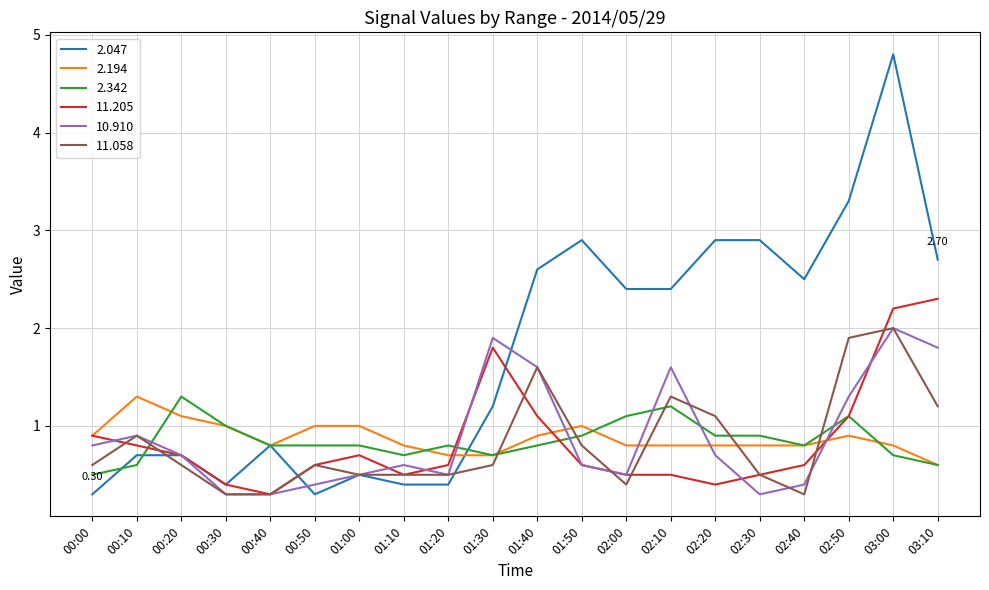

True or false: 11.205 and 2.342 cross at least once.

True